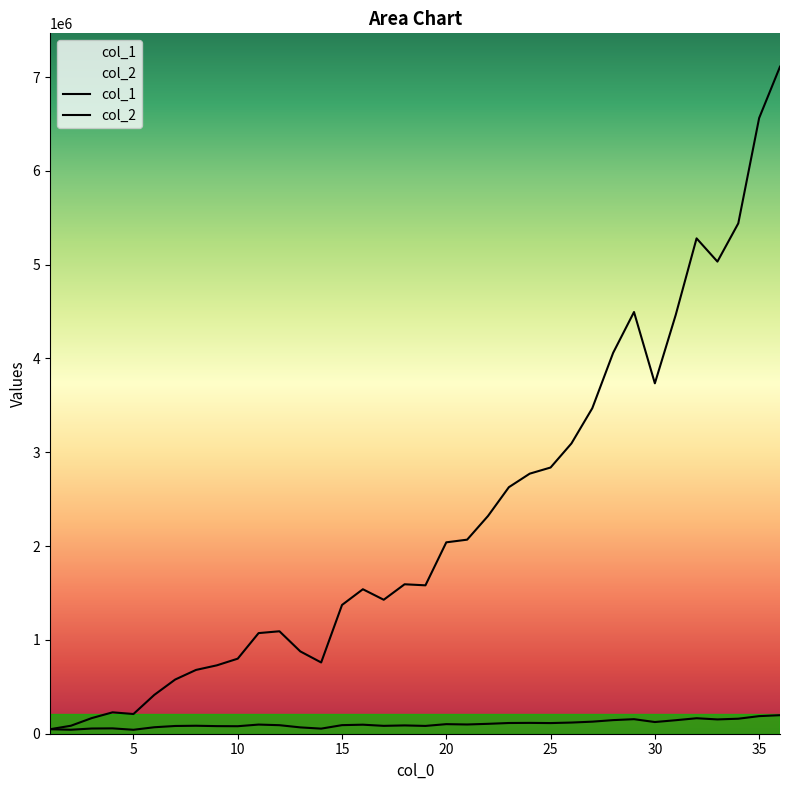

What is the maximum value shown in the chart?

7110000